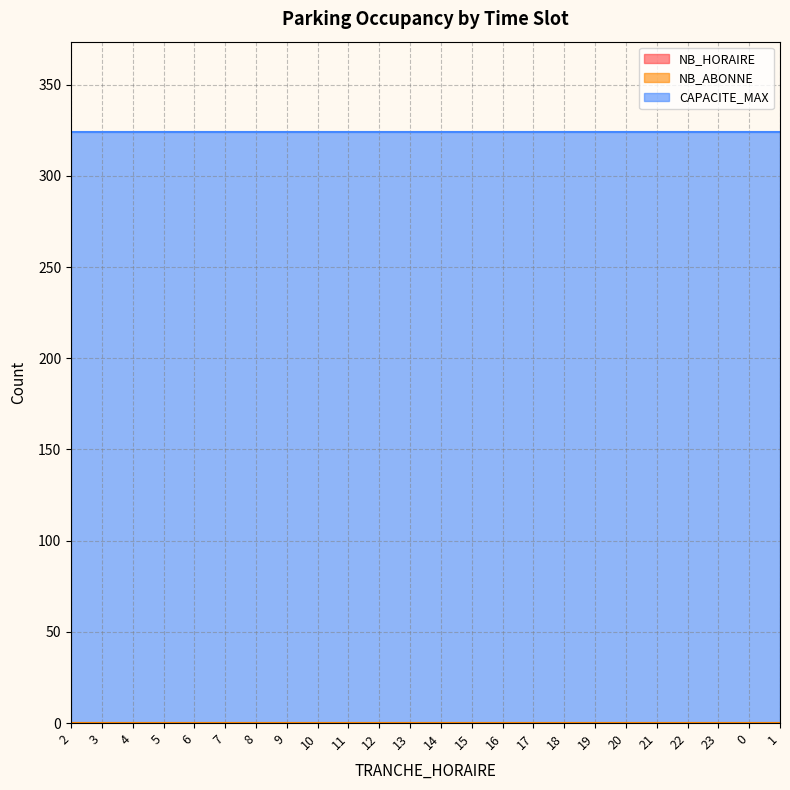

True or false: NB_HORAIRE has more than 2 points higher than both neighbors.

False